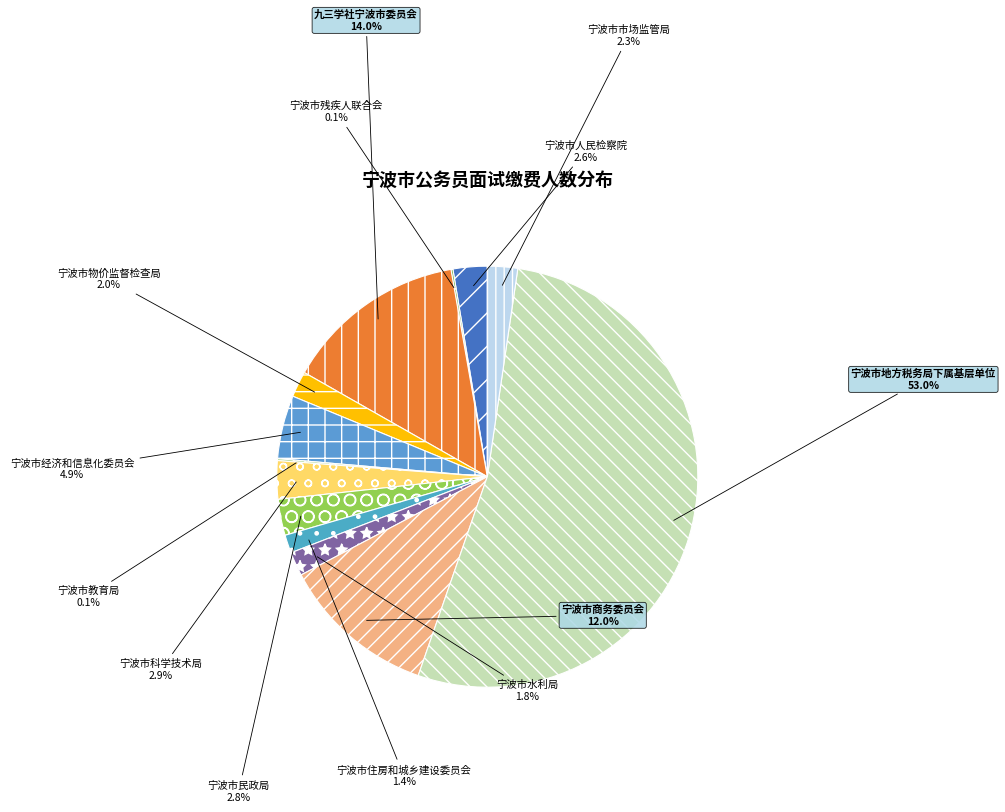

Is it true that 宁波市民政局 is 3% of the pie?

True